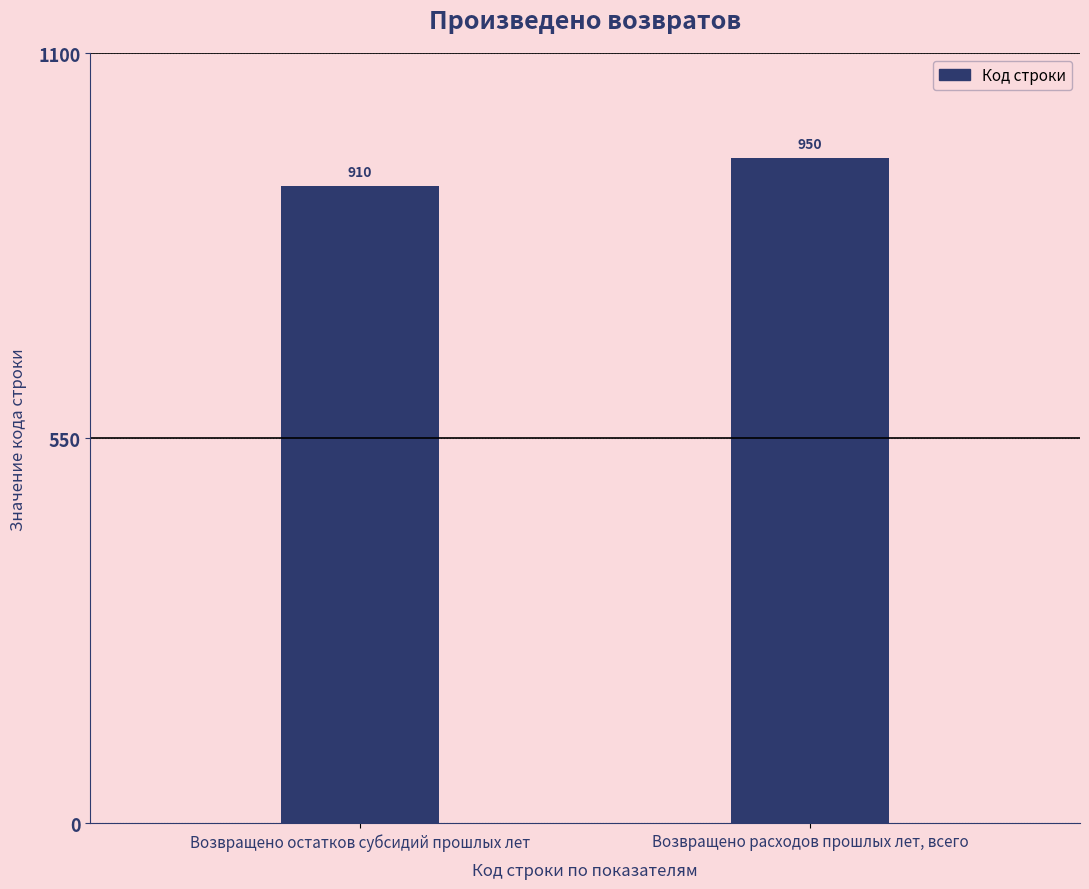

What is the label of the 1st bar from the left?

Возвращено остатков субсидий прошлых лет